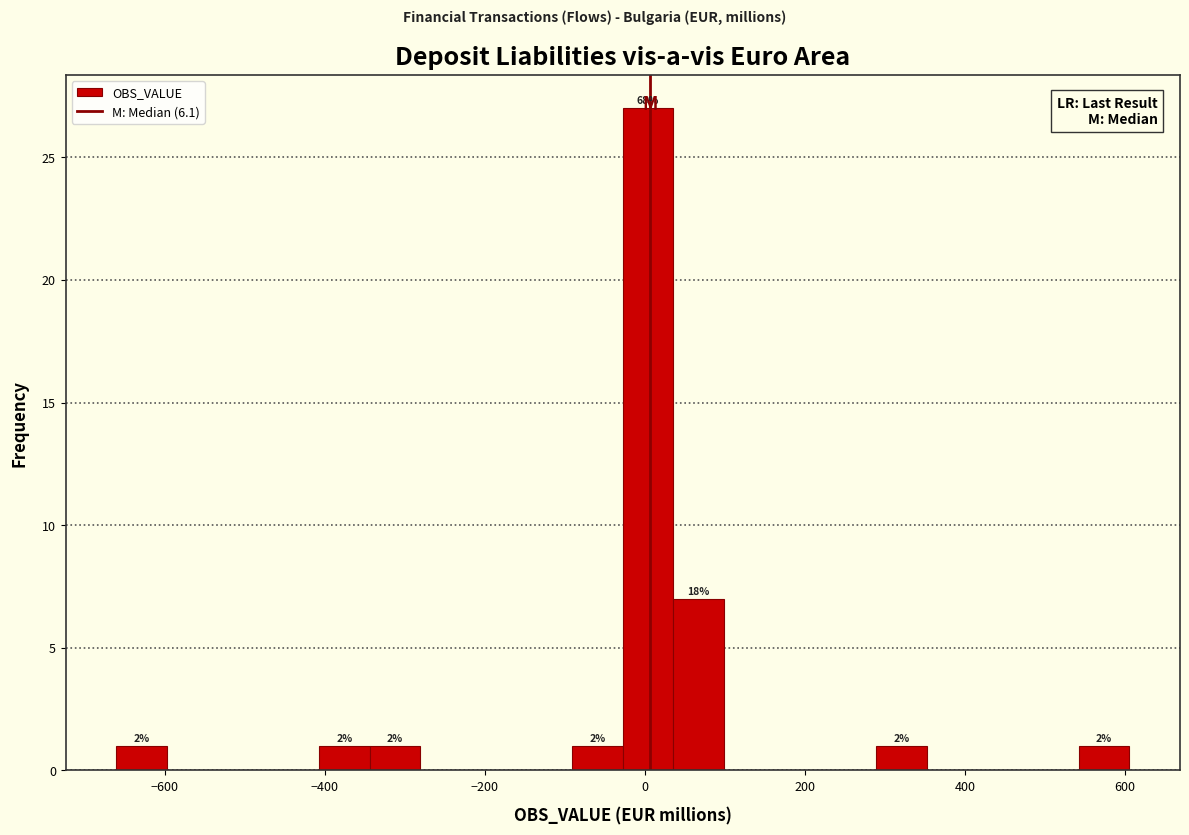

Read against the x-axis, roughly where is the centre of the tallest bar?

0